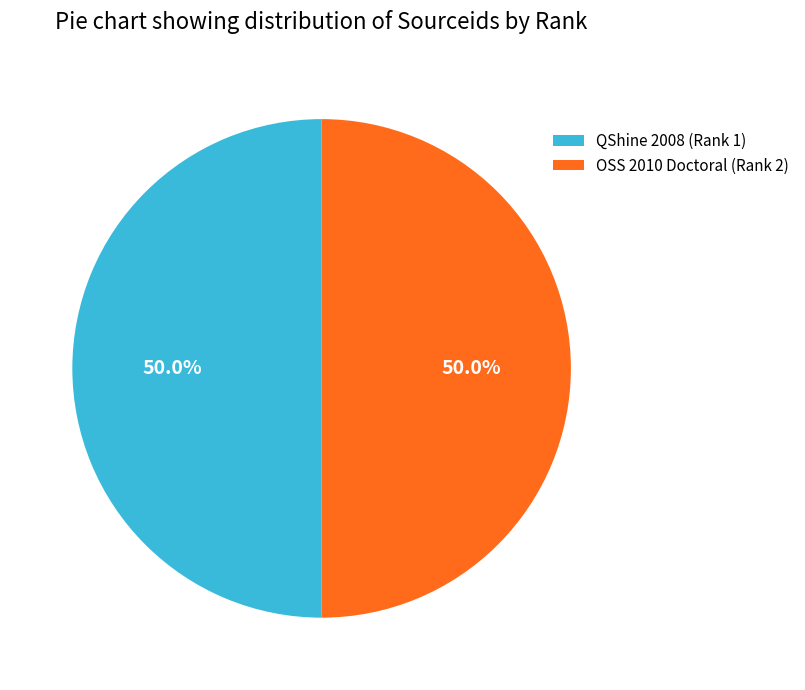

What portion of the pie excludes QShine 2008 (Rank 1)?

50.0%